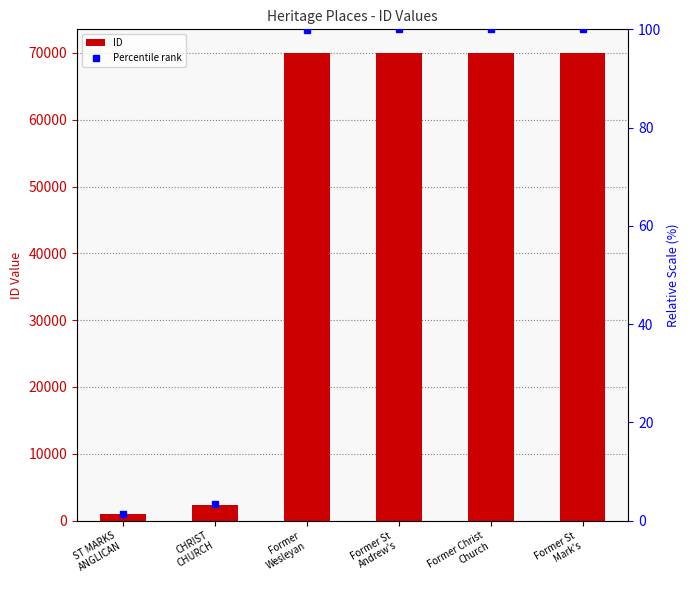

Rank the series at Former St
Andrew's from lowest to highest value.

Percentile rank, ID